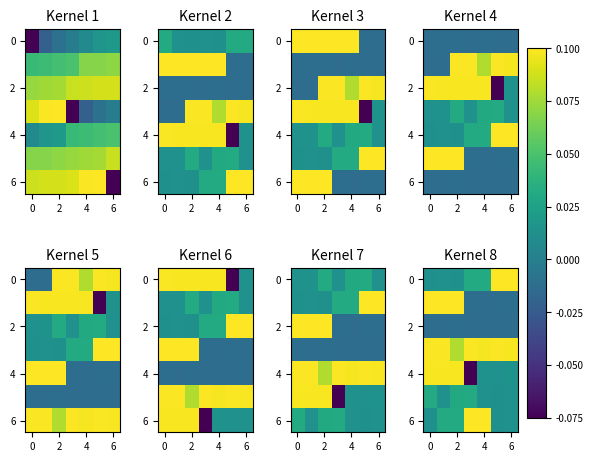

What is the total value across all series at 4?

0.3